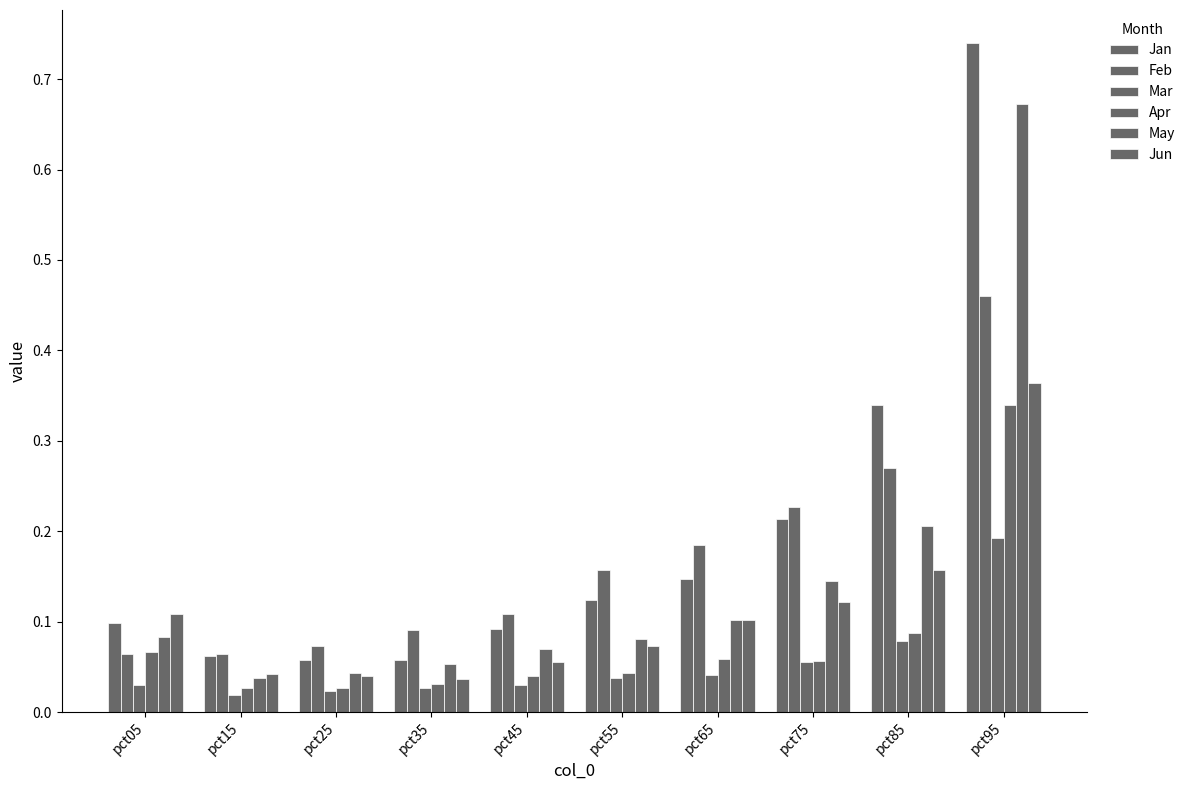

How many bars are there in total?

60